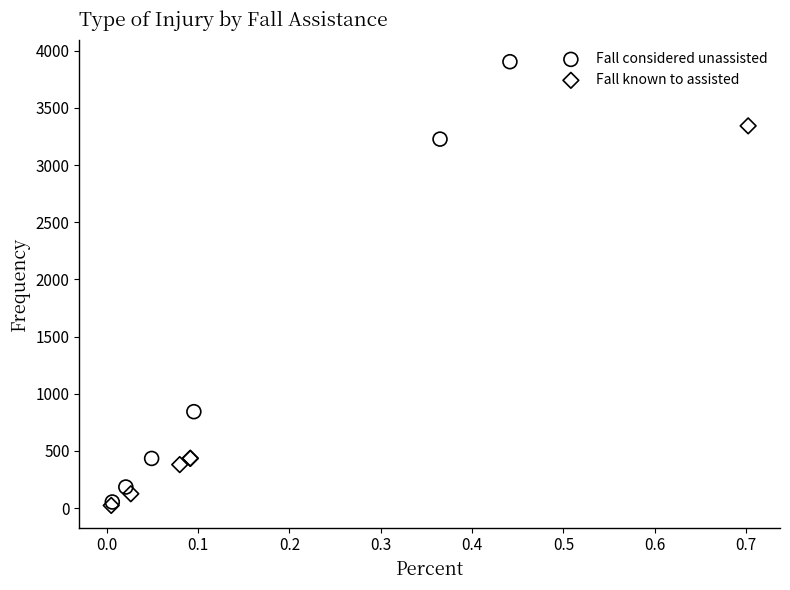

Which series has the largest Y range (max minus min)?

Fall considered unassisted